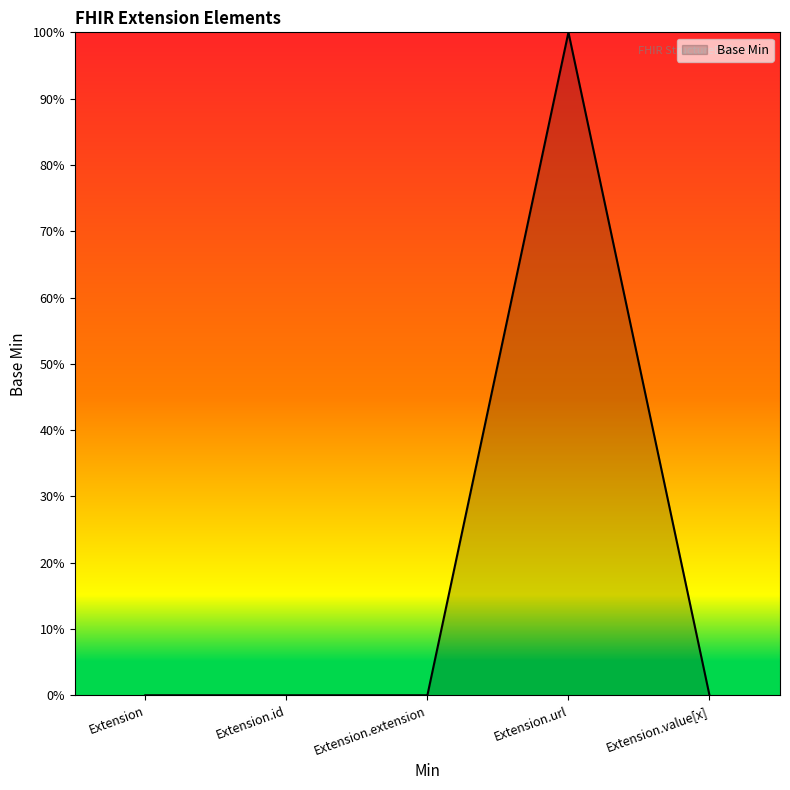

Is this an area chart (filled region under the line)?

Yes